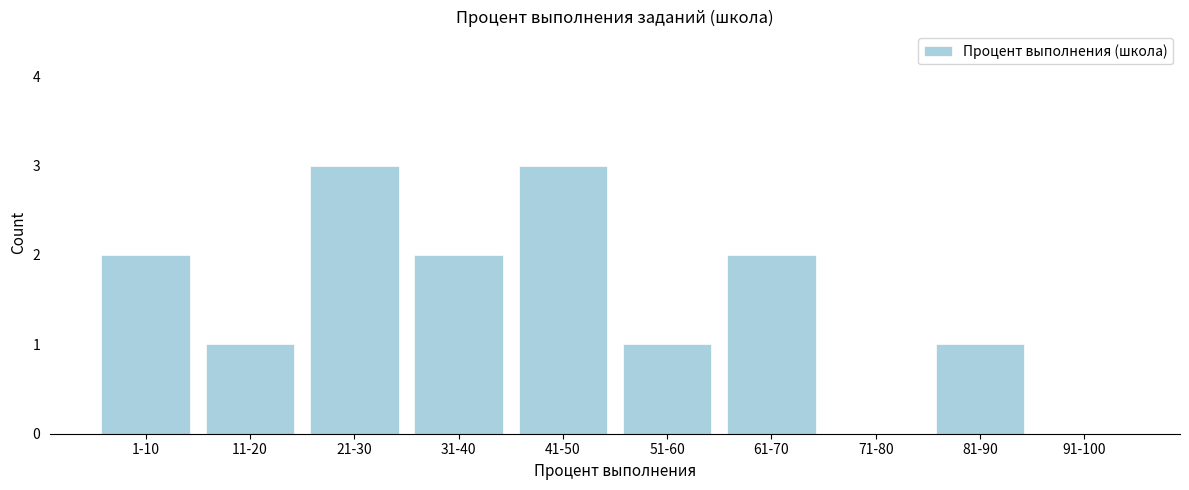

Reading left to right, extract all data points from this chart.

1-10=2	11-20=1	21-30=3	31-40=2	41-50=3	51-60=1	61-70=2	71-80=0	81-90=1	91-100=0